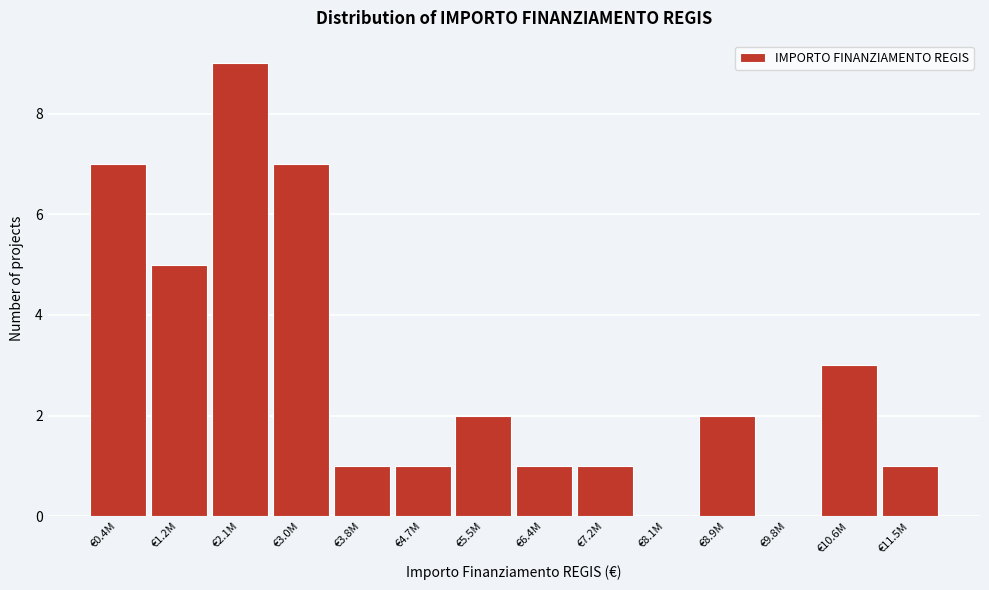

Reading right to left, list all the values displayed in this chart.

€11.5M=1	€10.6M=3	€9.8M=0	€8.9M=2	€8.1M=0	€7.2M=1	€6.4M=1	€5.5M=2	€4.7M=1	€3.8M=1	€3.0M=7	€2.1M=9	€1.2M=5	€0.4M=7